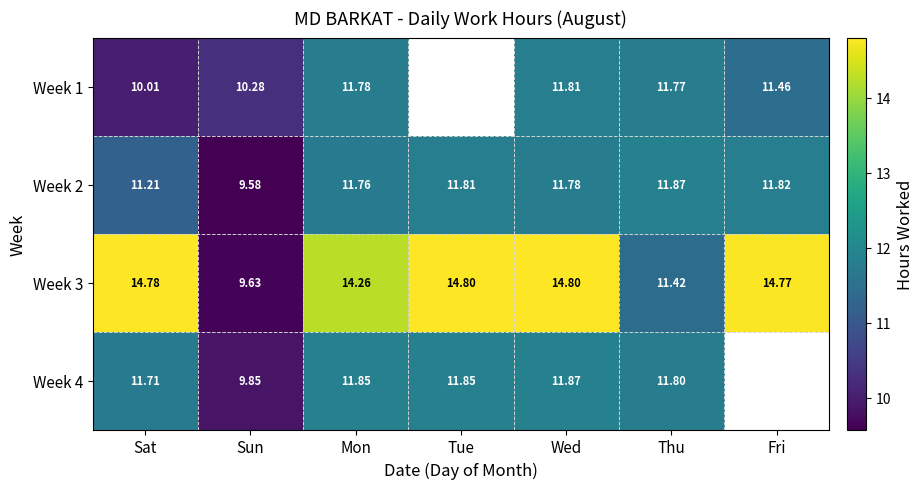

Rank the categories by Week 2 value from lowest to highest.

Sun, Sat, Mon, Wed, Tue, Fri, Thu